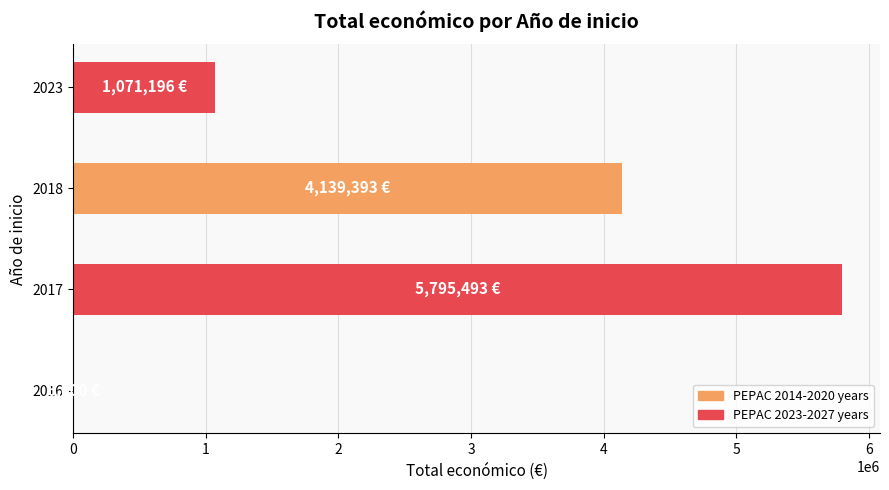

Reading bottom to top, what are all the values shown in this chart?

2016=6000	2017=5795493	2018=4139393	2023=1071196